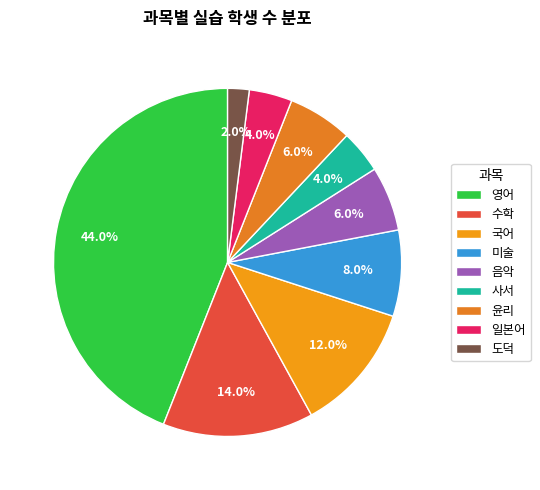

Combined, what portion of the pie is 미술 and 도덕?

10.0%